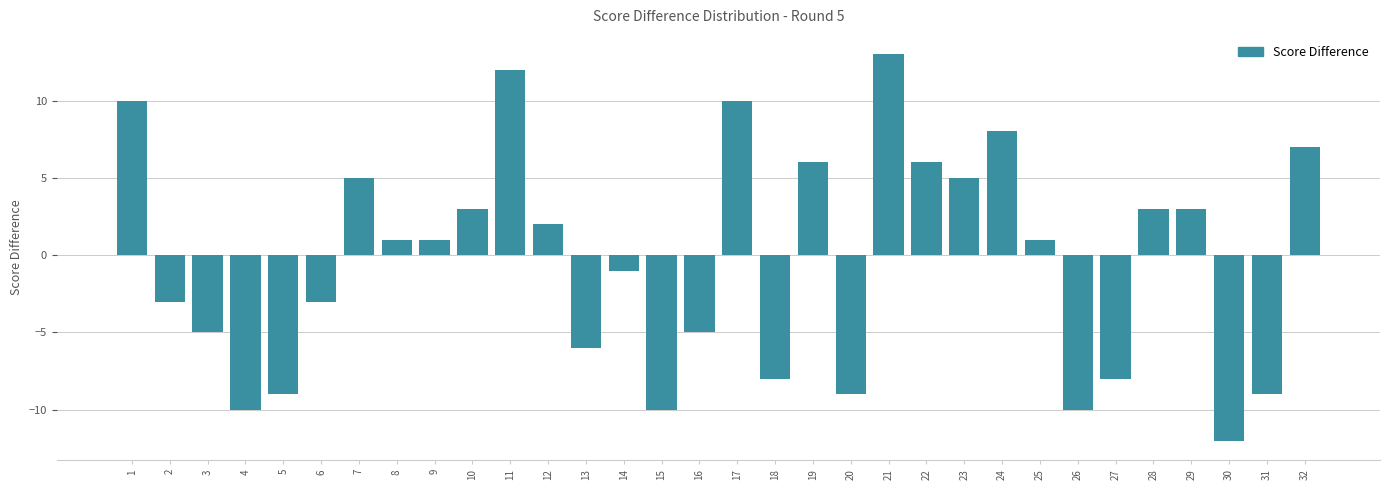

What is the sum of all values?

-12